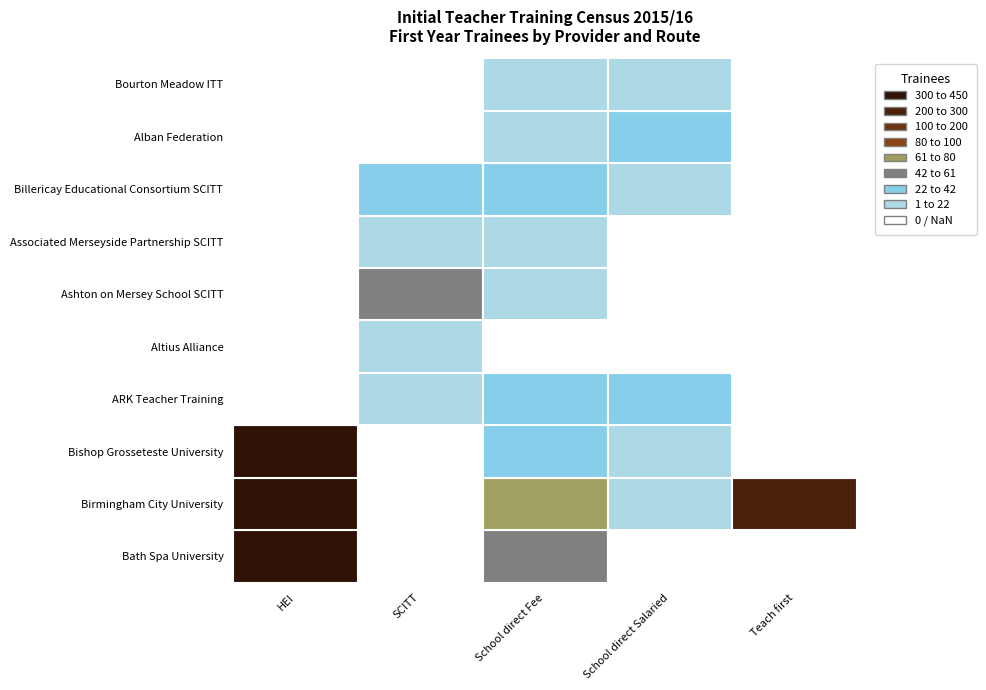

What is the sum of all School direct Salaried values?

106